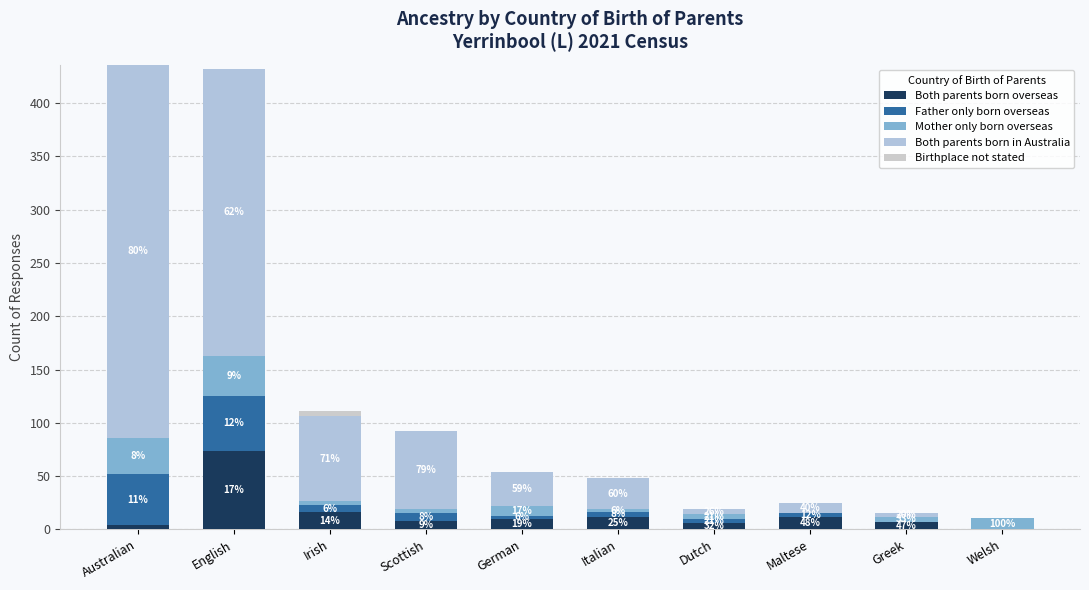

Are the bars grouped side by side (vs. stacked)?

No